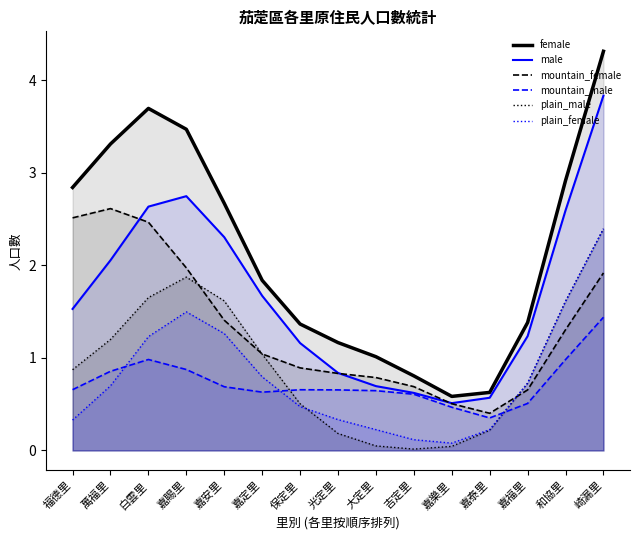

True or false: female has a value of 2.7 at 嘉安里.

True